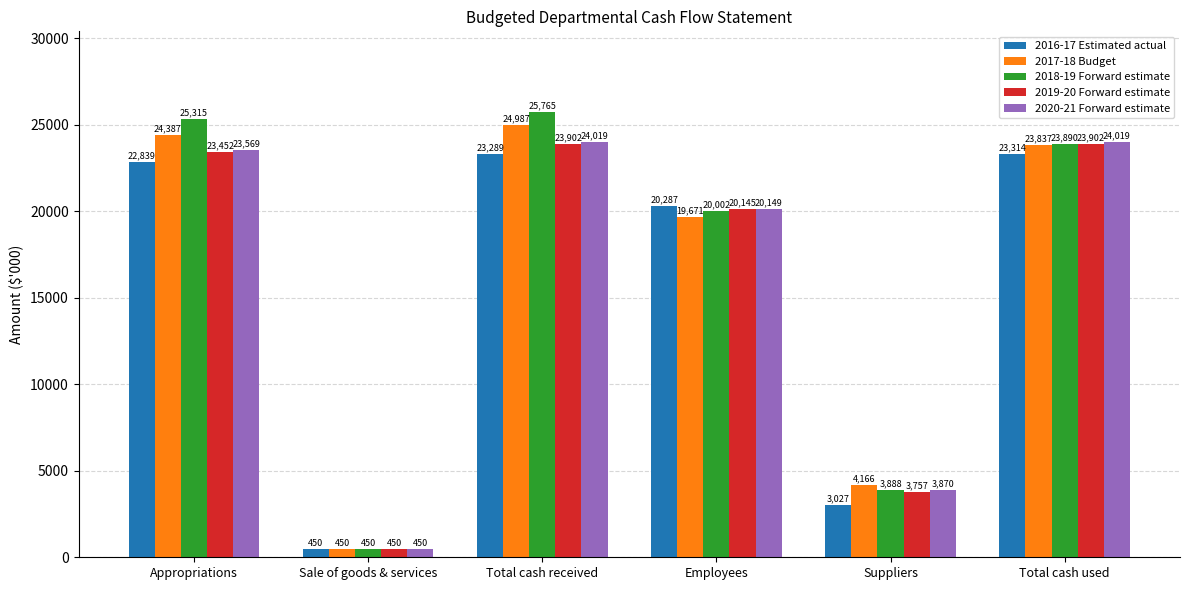

How many data points in 2020-21 Forward estimate are less than 23569?

3